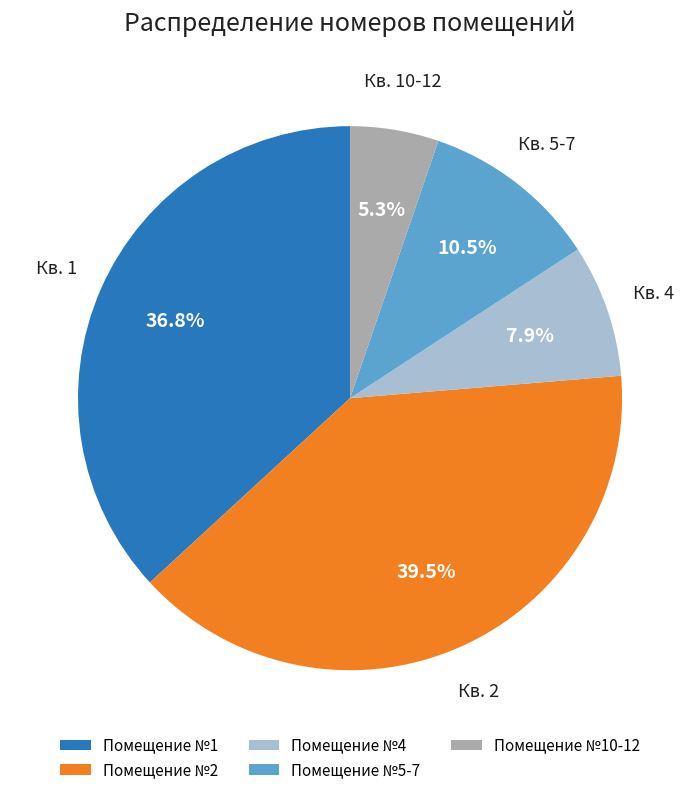

How many slices are in this pie chart?

5